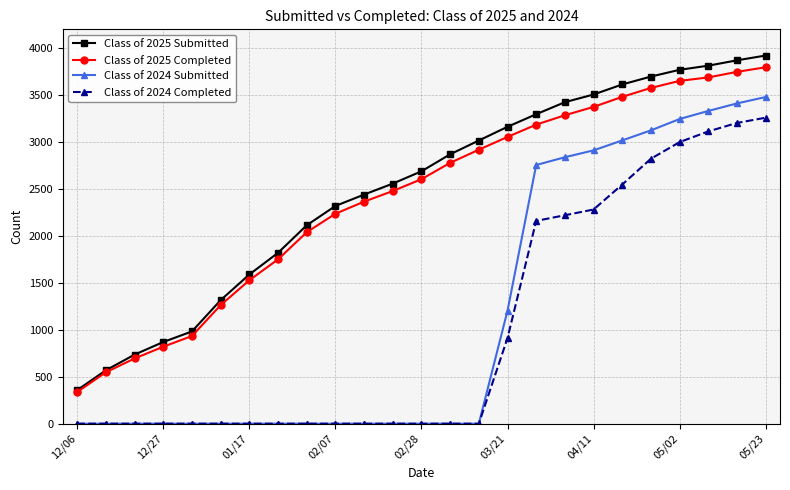

True or false: Class of 2024 Submitted and Class of 2025 Submitted cross at least once.

False